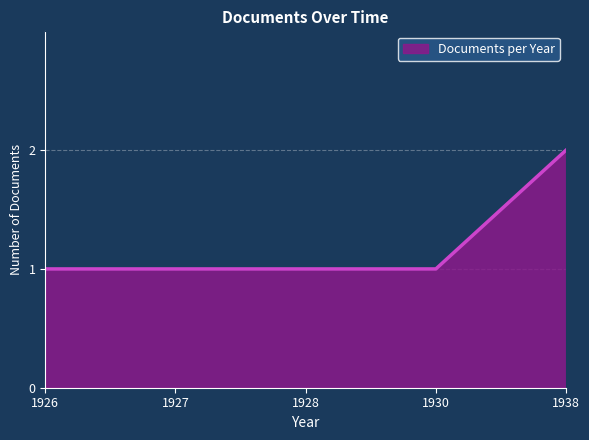

At which category does the chart reach its peak across all series?

1938